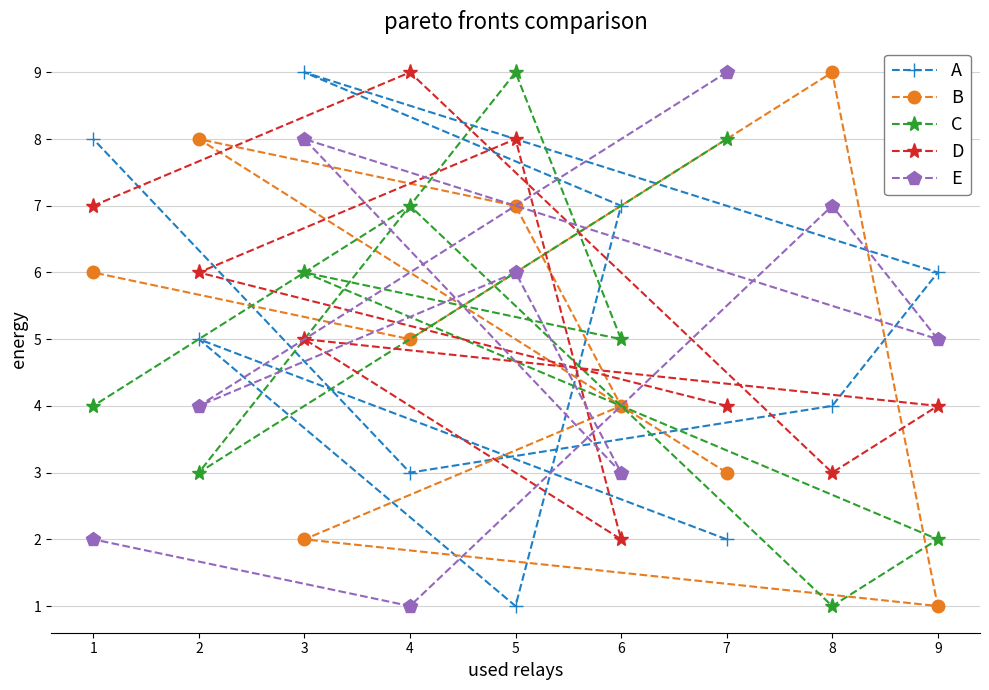

How many distinct data groups are displayed?

5